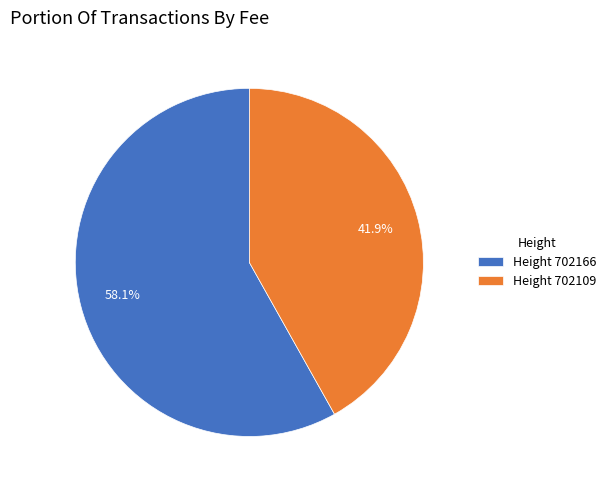

How many segments does this pie chart have?

2